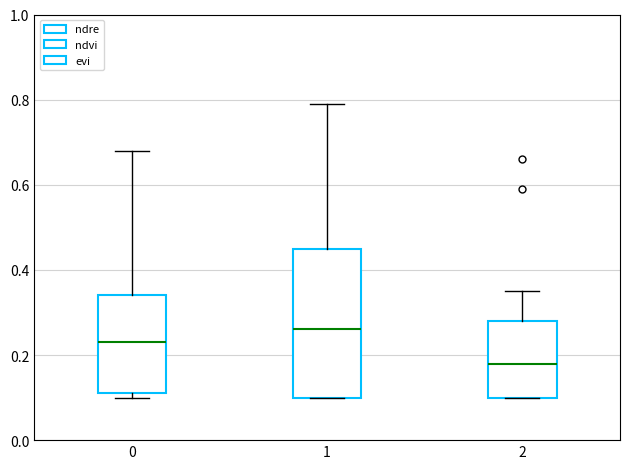

Comparing the boxes themselves (not the whiskers), which one is the tallest?

1